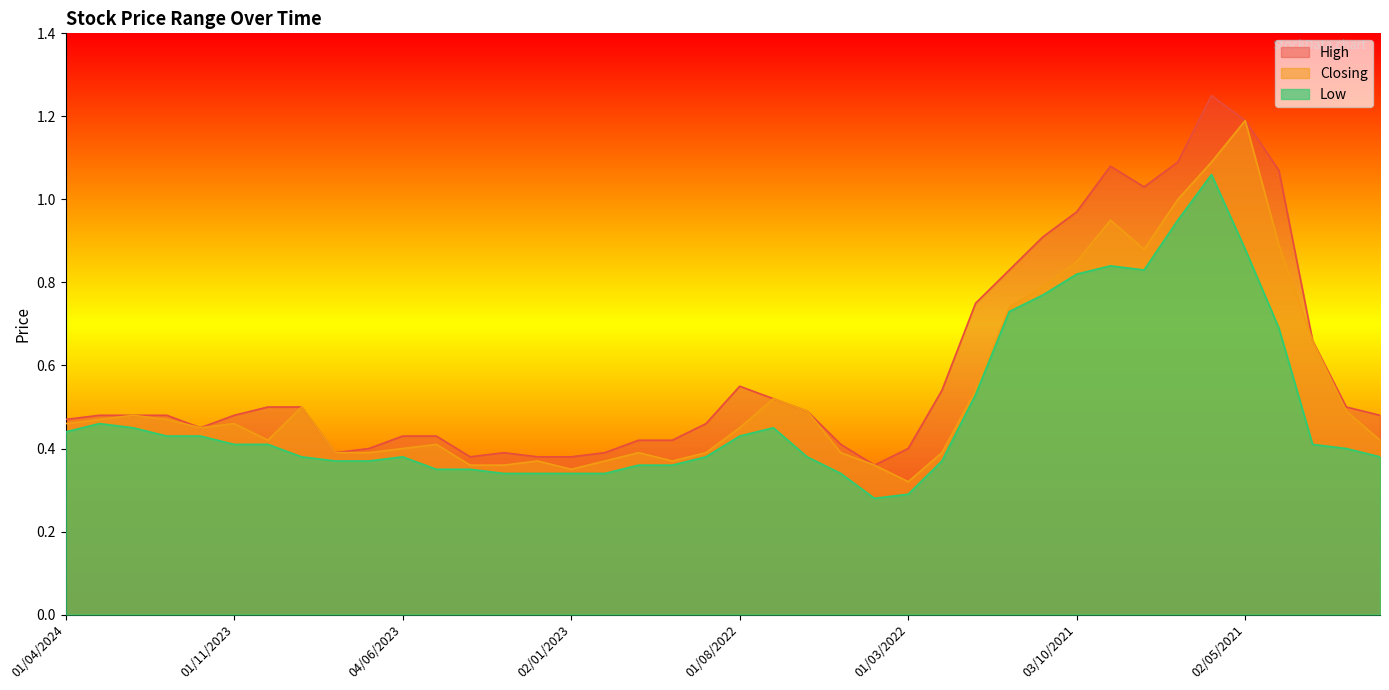

How many lines are shown in the chart?

3